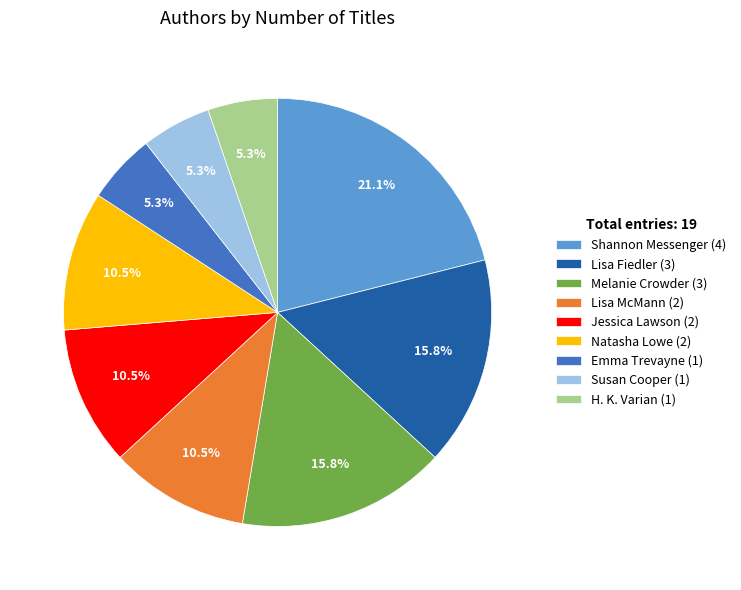

Is there any slice that represents more than half of the pie?

No